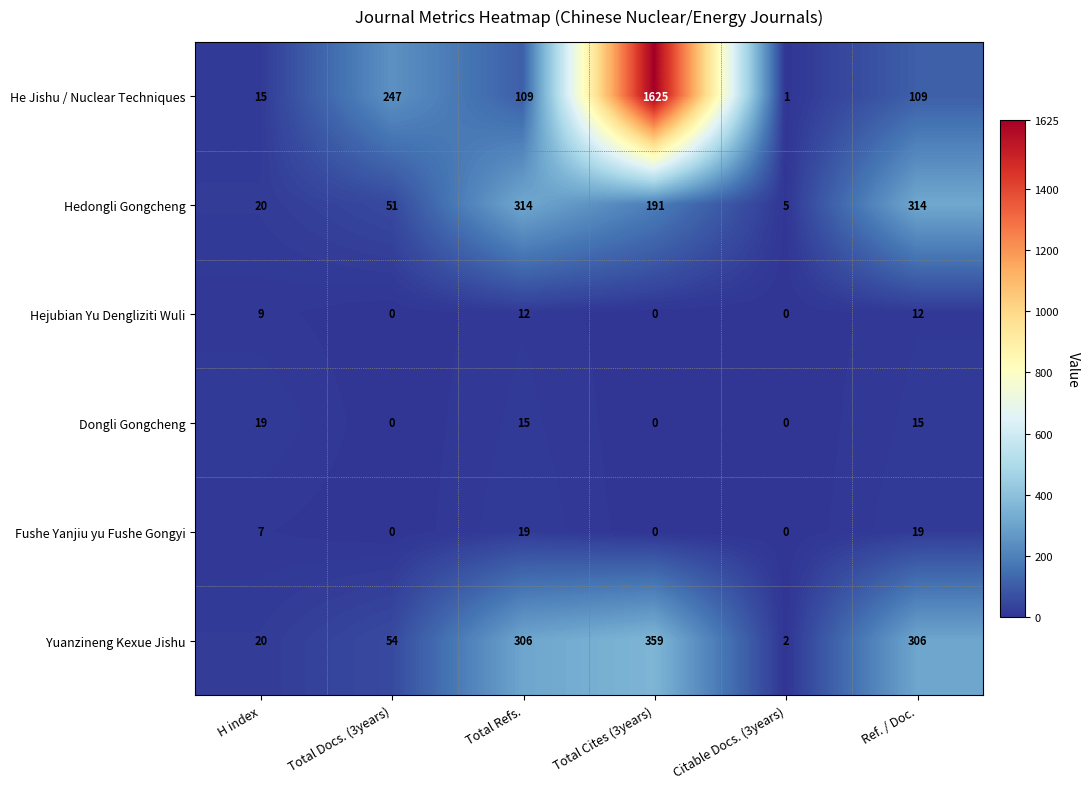

How many distinct data groups are displayed?

6